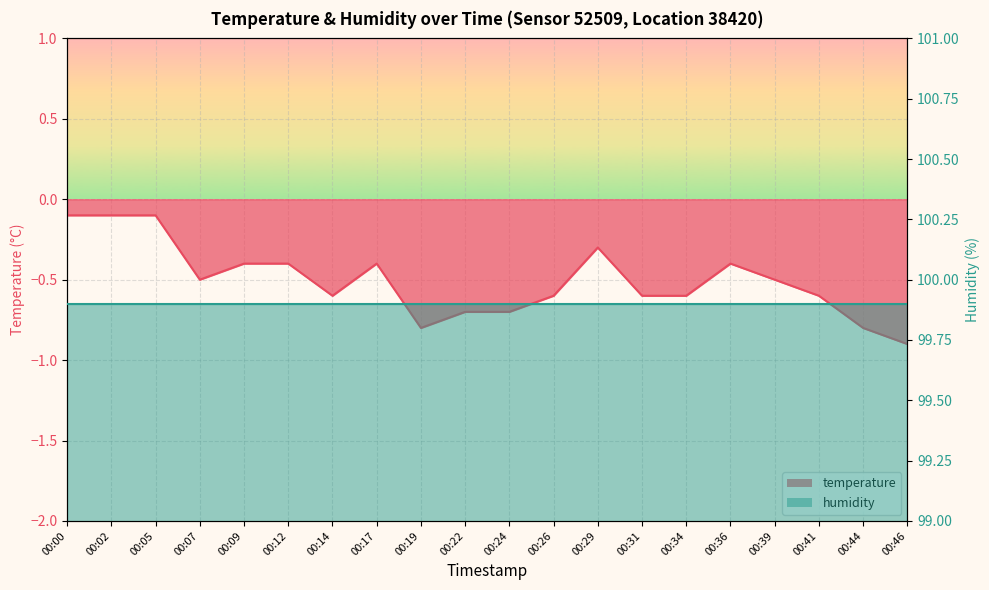

Rank the categories by value from highest to lowest.

00:00, 00:02, 00:05, 00:29, 00:09, 00:12, 00:17, 00:36, 00:07, 00:39, 00:14, 00:26, 00:31, 00:34, 00:41, 00:22, 00:24, 00:19, 00:44, 00:46